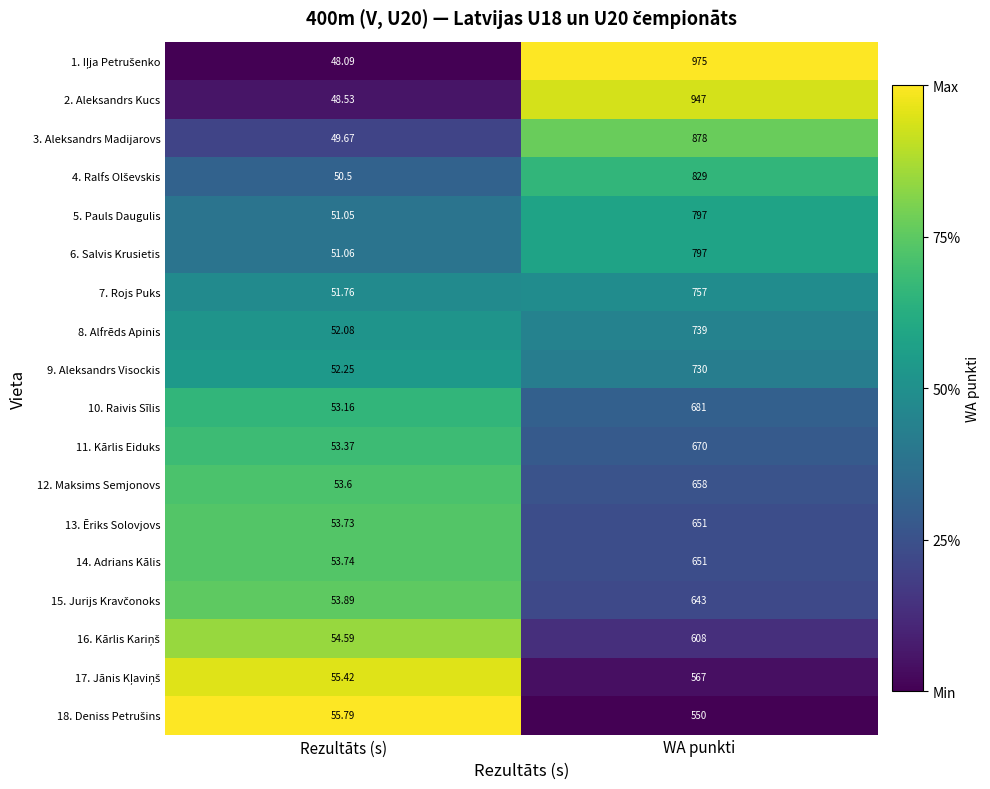

At which category is the sum across all series the highest?

WA punkti